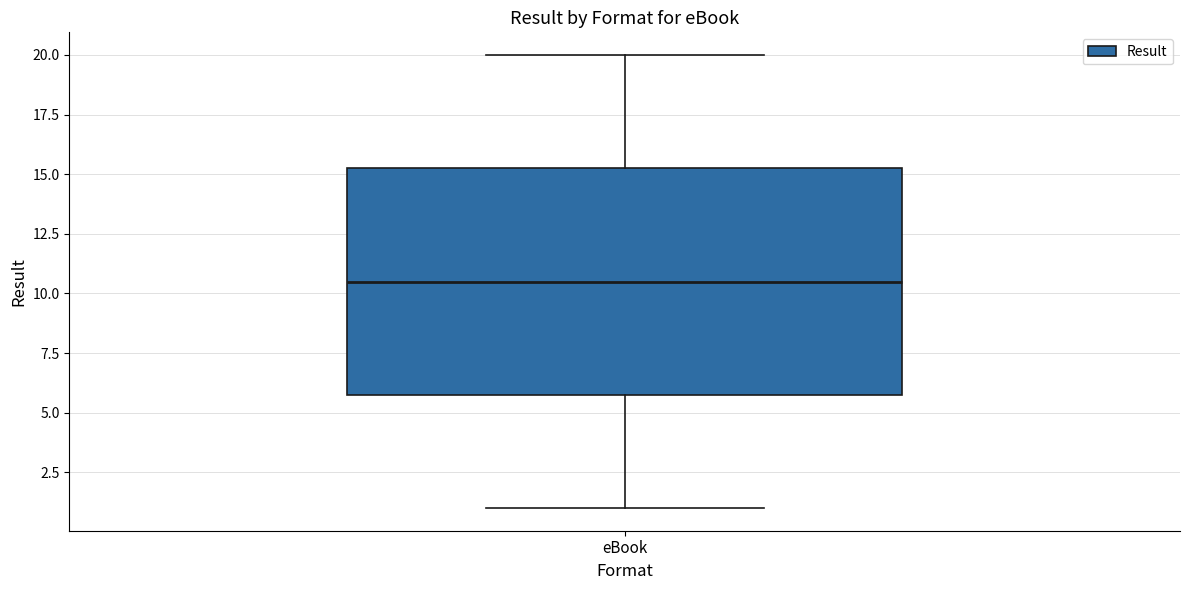

Where is the upper edge of the box for eBook on the y-axis? The values are not printed on the chart, so give them approximately, as read against the axis.

15.5